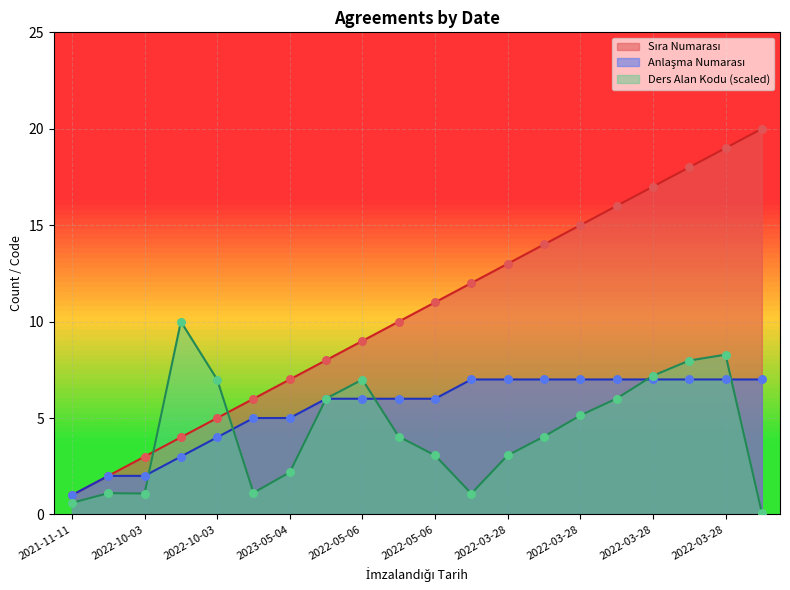

Which series reaches the minimum Y coordinate?

Ders Alan Kodu